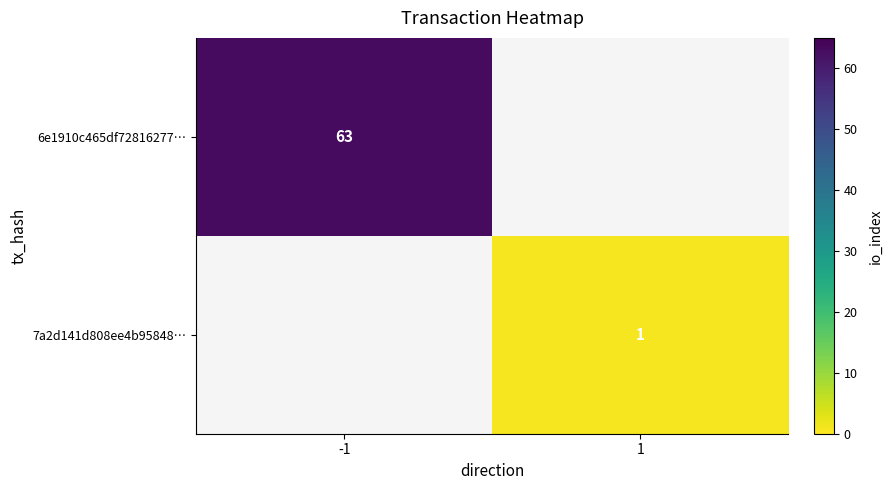

What is the difference between the maximum and minimum values in the 7a2d141d808ee4b95848… series?

1